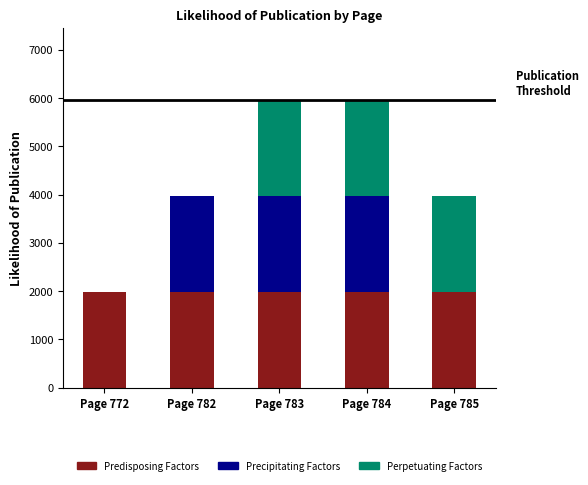

Does the chart contain stacked bars?

Yes